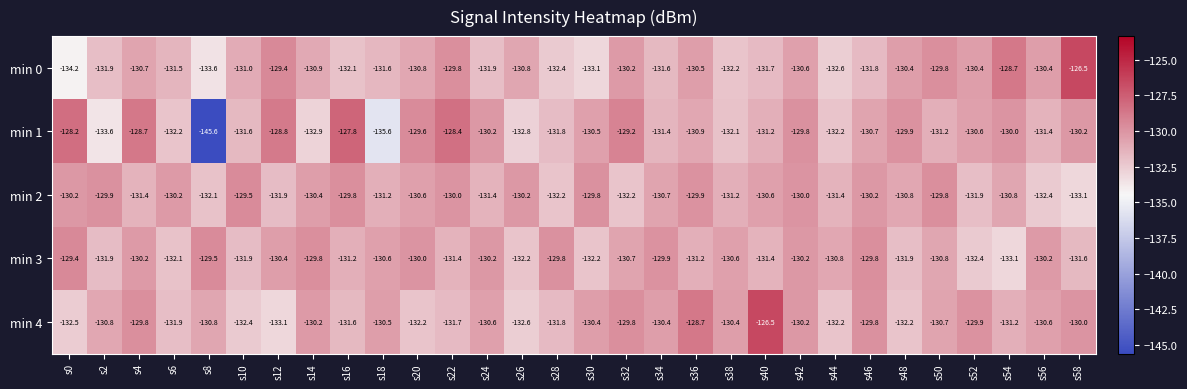

Which series has the widest spread of values?

min 1